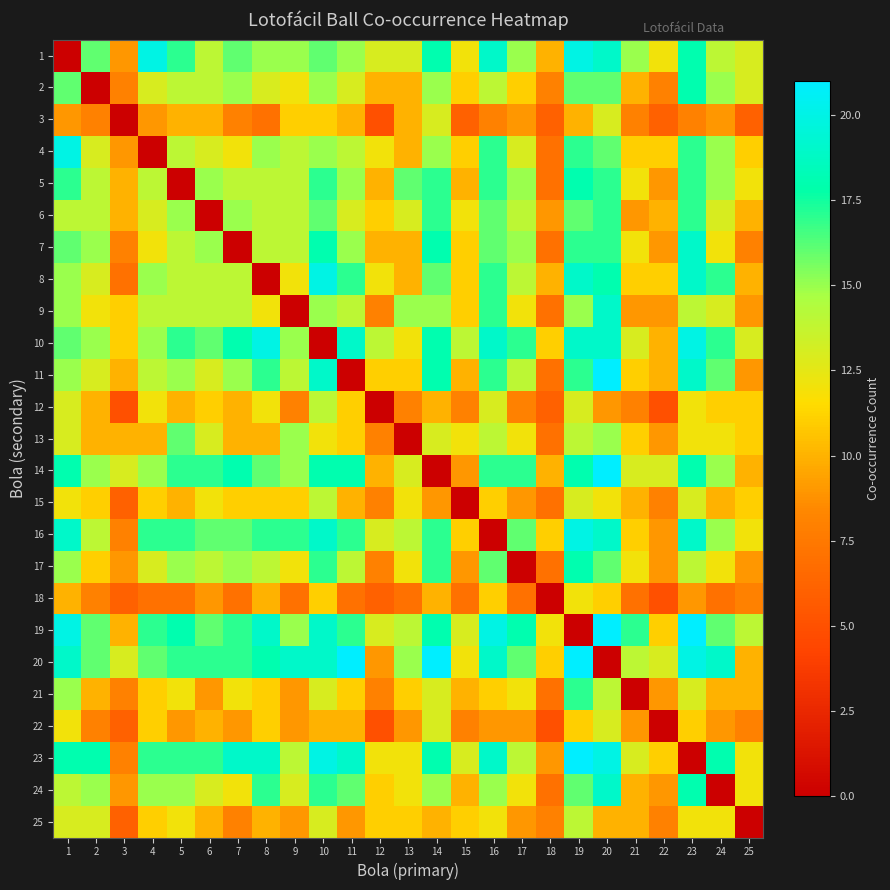

Count the number of categories in the chart.

25